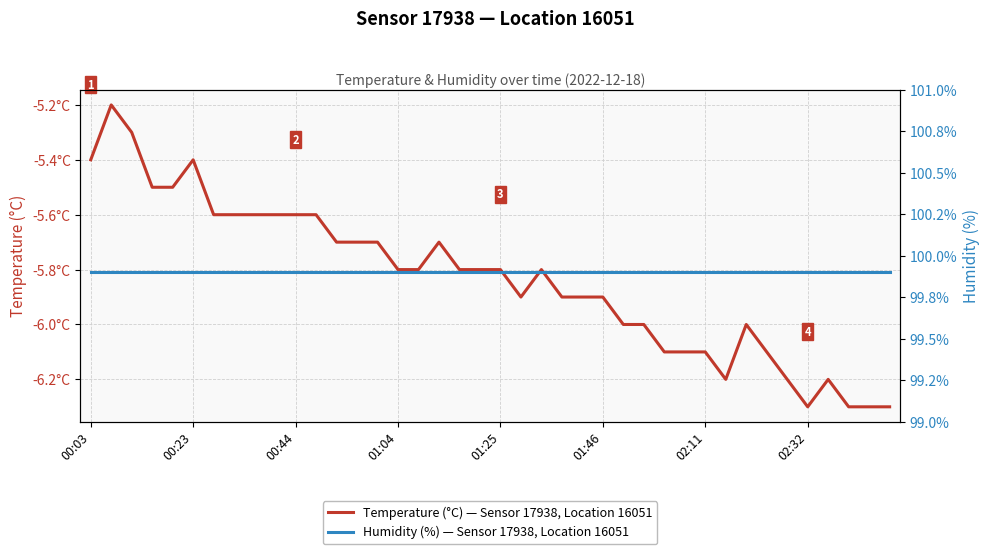

What is the spread (max minus min) of values at 22?

105.7